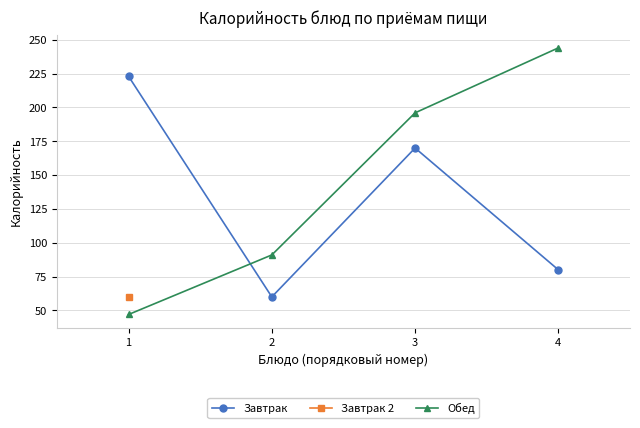

Which series has the largest total across all categories?

Обед